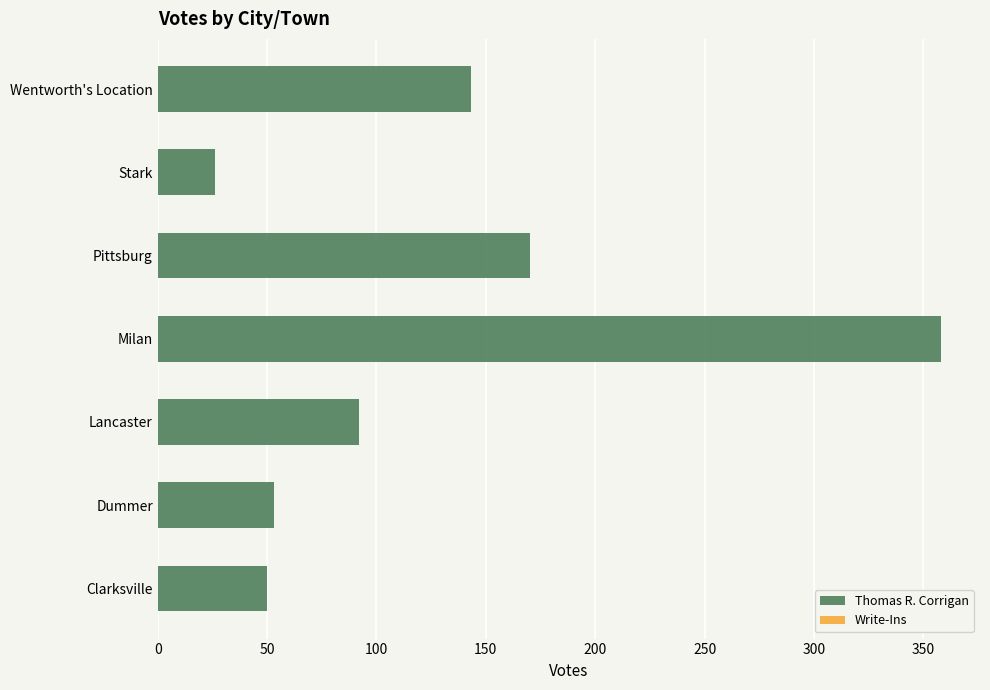

What is the smallest value displayed?

26